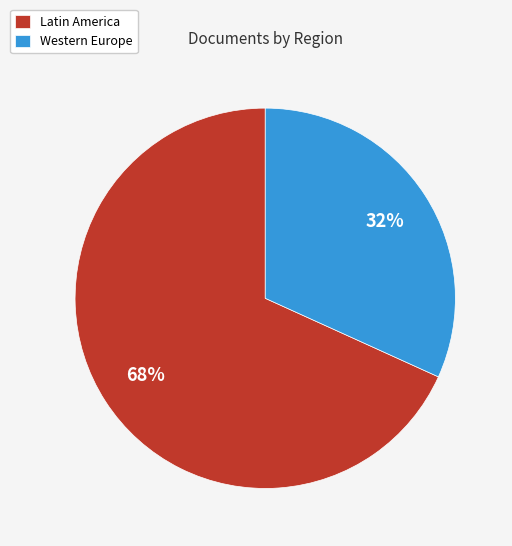

Is there any slice that represents more than half of the pie?

Yes